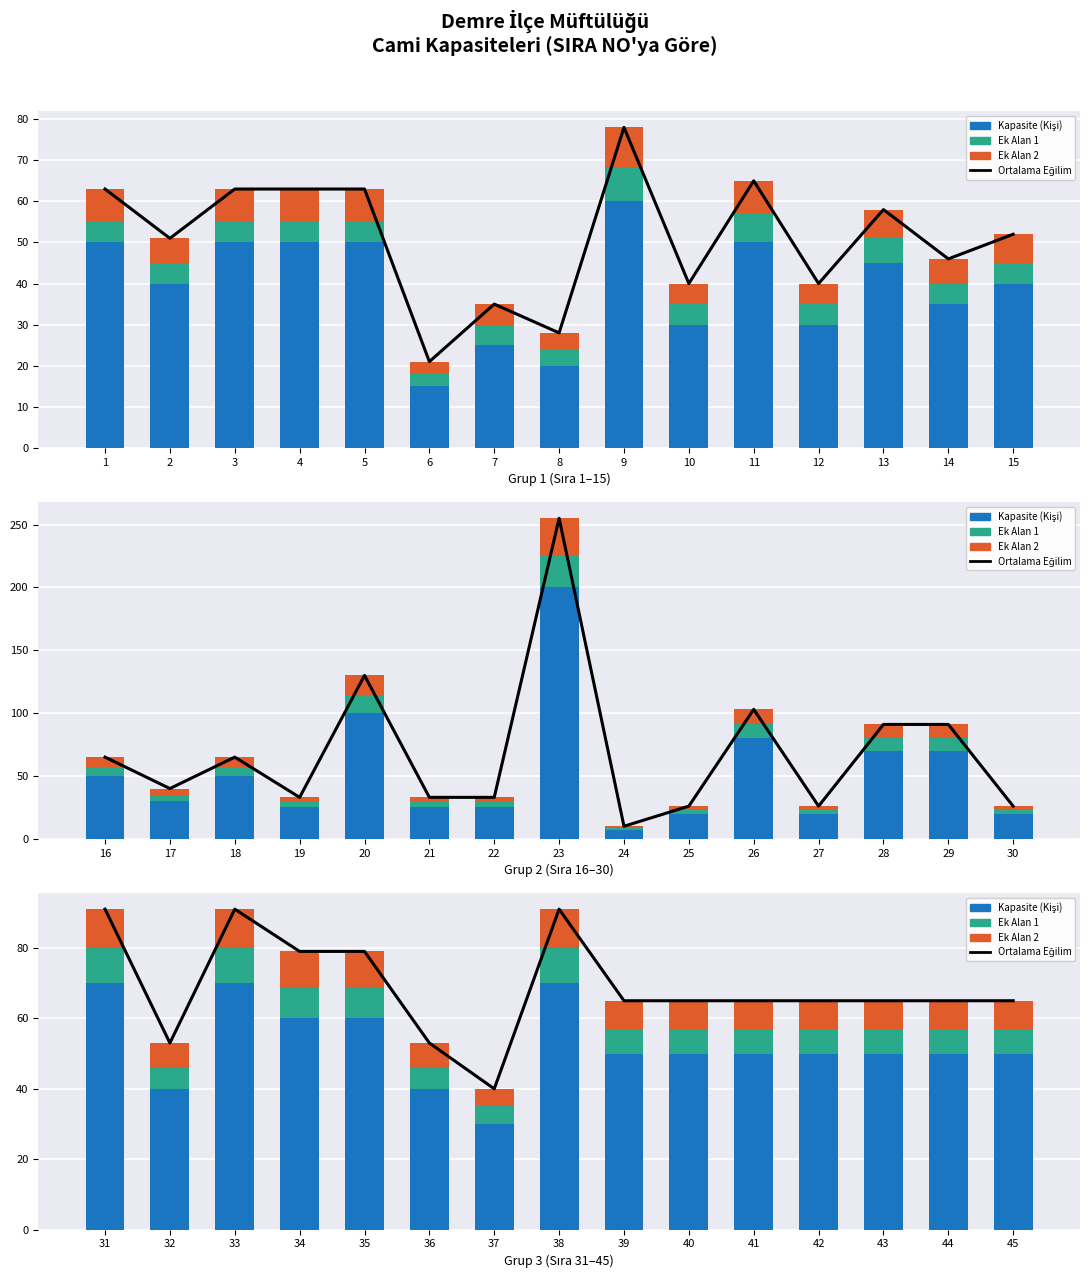

Is it true that Kapasite (Kişi) equals 7 at 37?

False